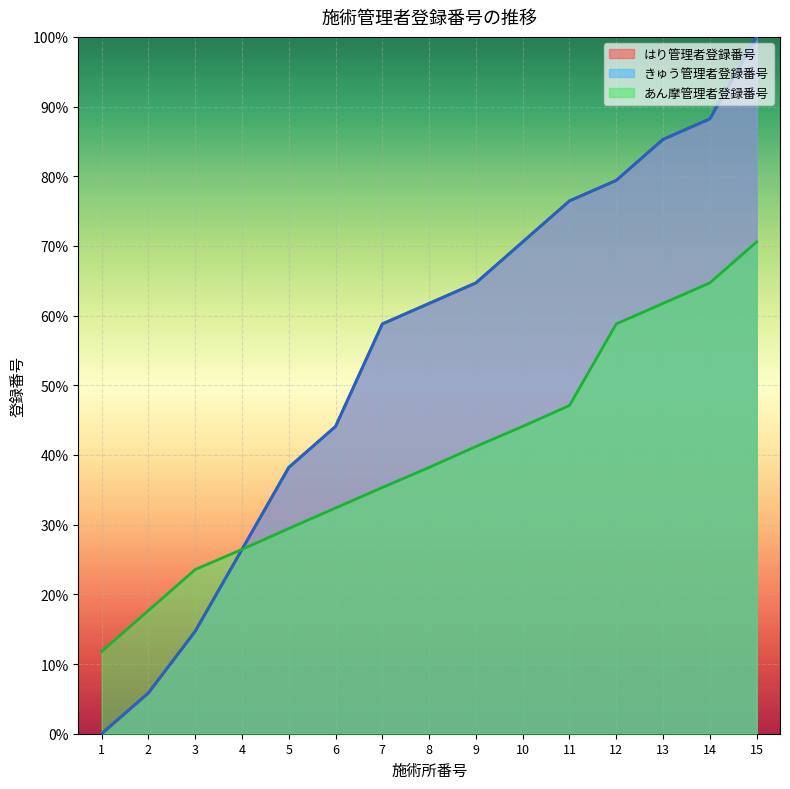

Reading left to right, extract all data points from this chart.

はり管理者登録番号: 1=0.0	2=5.9	3=14.7	4=26.4	5=38.2	6=44.1	7=58.8	8=61.8	9=64.7	10=70.6	11=76.5	12=79.4	13=85.3	14=88.2	15=100.0
きゅう管理者登録番号: 1=0.0	2=5.9	3=14.7	4=26.4	5=38.2	6=44.1	7=58.8	8=61.8	9=64.7	10=70.6	11=76.5	12=79.4	13=85.3	14=88.2	15=100.0
あん摩管理者登録番号: 1=11.8	2=17.7	3=23.6	4=26.4	5=29.4	6=32.4	7=35.3	8=38.2	9=41.2	10=44.1	11=47.1	12=58.8	13=61.8	14=64.7	15=70.6